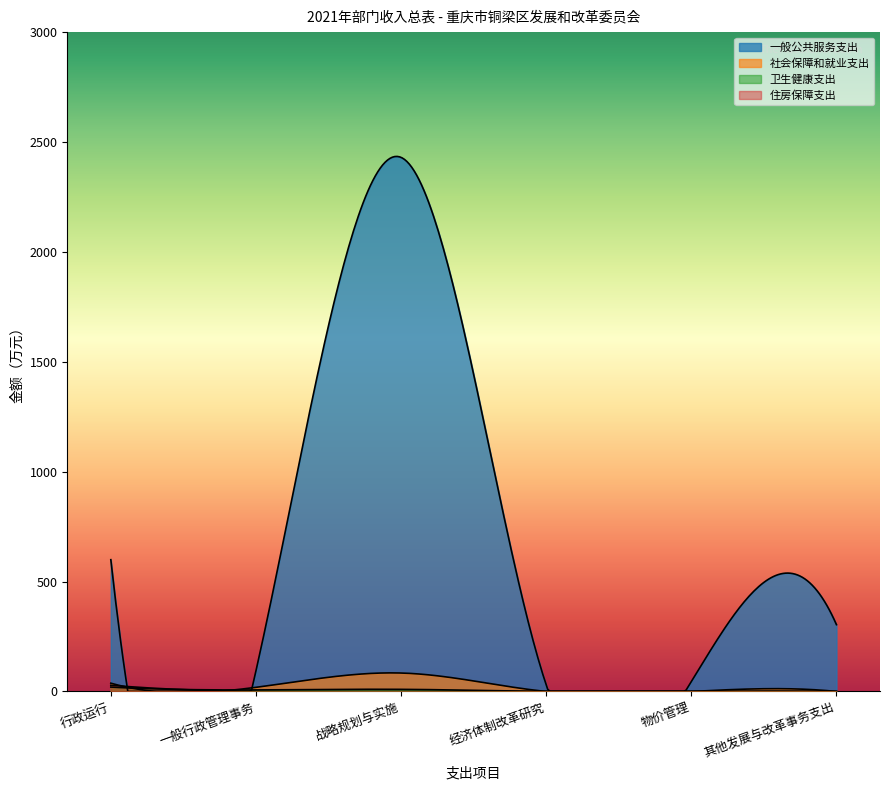

True or false: 社会保障和就业支出 and 一般公共服务支出 cross at least once.

False